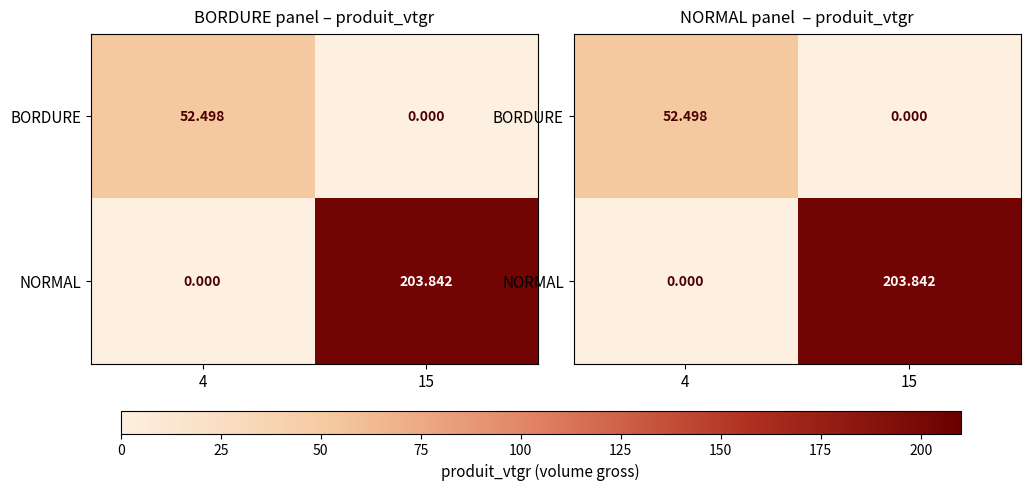

What is the difference between the NORMAL values at 15 and 4?

203.8